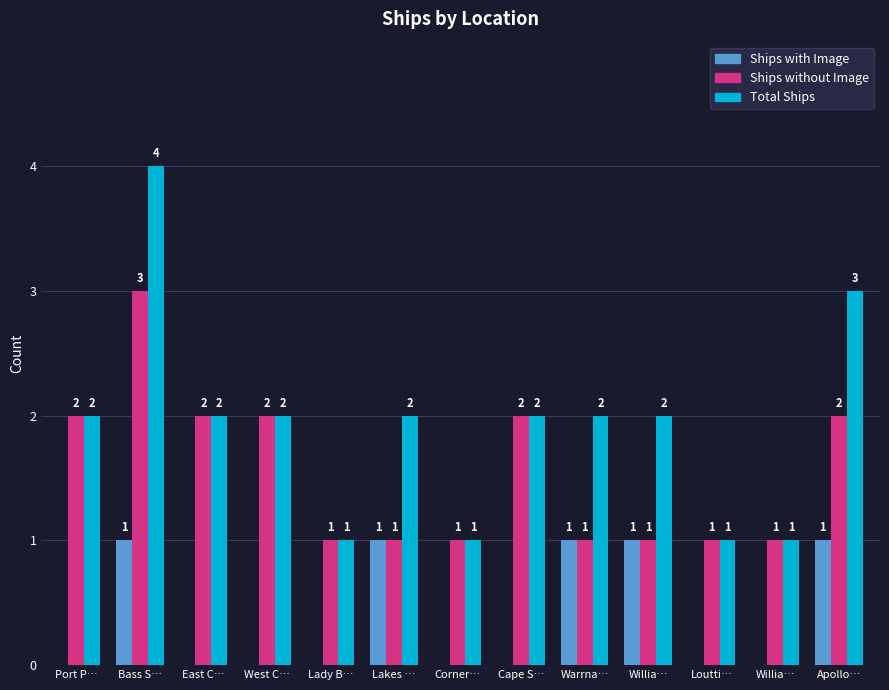

How many groups of bars are there?

13